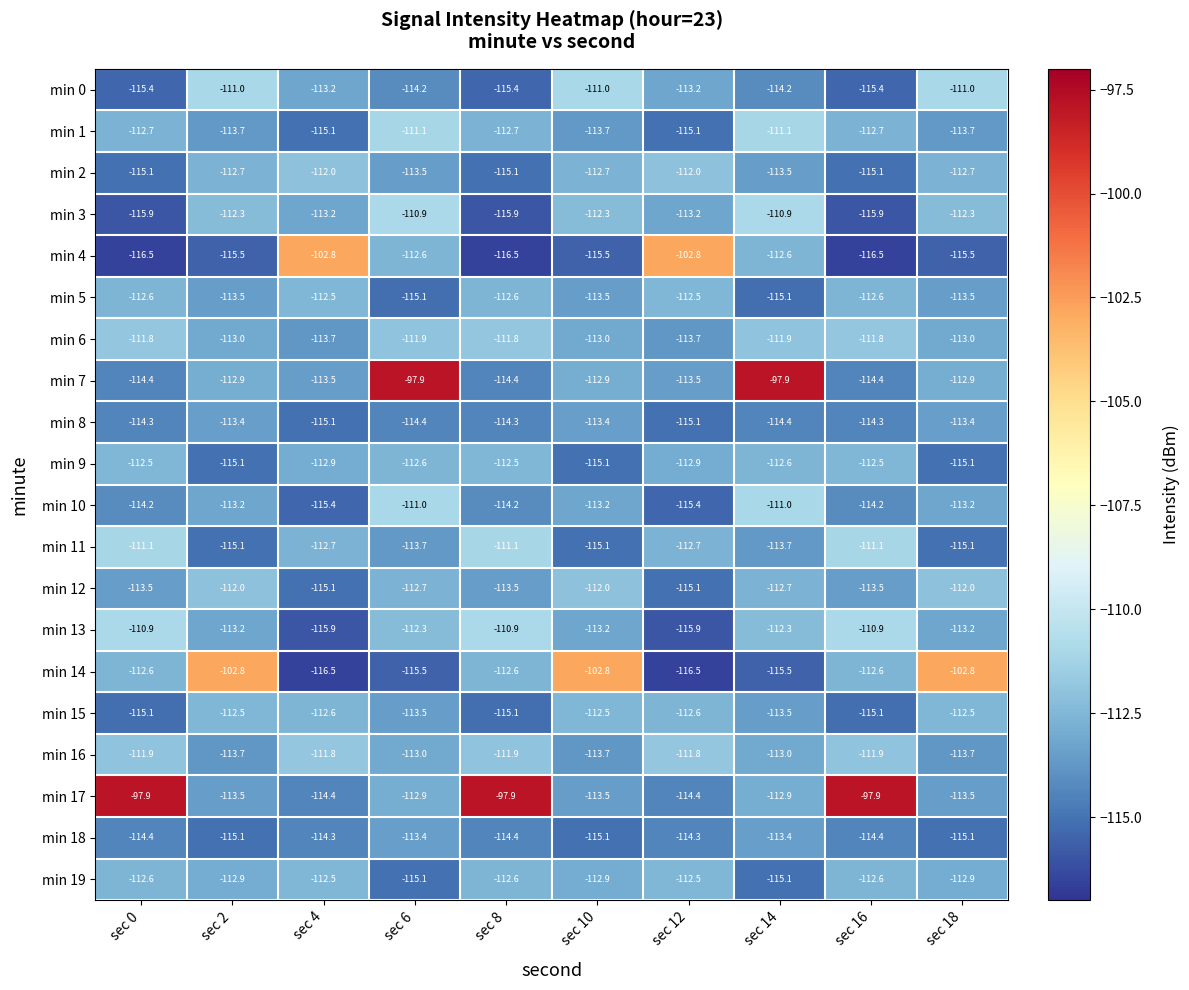

What is the minimum value shown in the chart?

-116.5